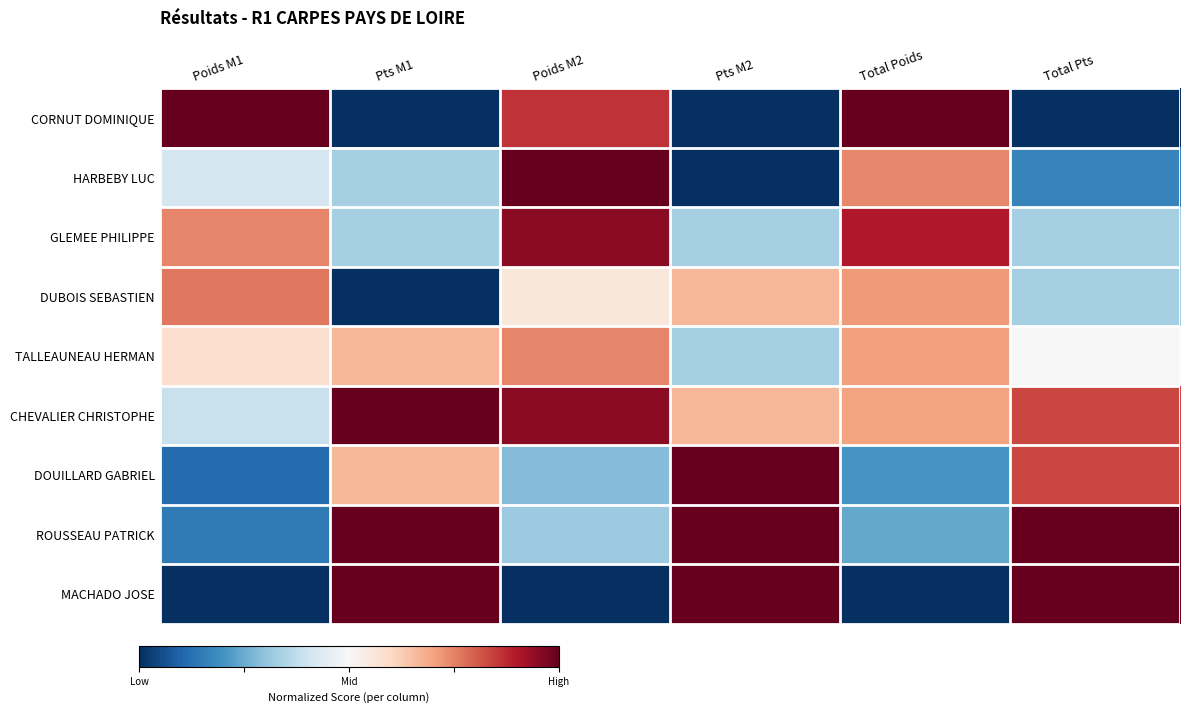

Reading right to left, transcribe all the data shown in this chart.

CORNUT DOMINIQUE: Total Pts=0.0	Total Poids=1.0	Pts M2=0.0	Poids M2=0.9	Pts M1=0.0	Poids M1=1.0
HARBEBY LUC: Total Pts=0.2	Total Poids=0.7	Pts M2=0.0	Poids M2=1.0	Pts M1=0.3	Poids M1=0.4
GLEMEE PHILIPPE: Total Pts=0.3	Total Poids=0.9	Pts M2=0.3	Poids M2=1.0	Pts M1=0.3	Poids M1=0.7
DUBOIS SEBASTIEN: Total Pts=0.3	Total Poids=0.7	Pts M2=0.7	Poids M2=0.6	Pts M1=0.0	Poids M1=0.8
TALLEAUNEAU HERMAN: Total Pts=0.5	Total Poids=0.7	Pts M2=0.3	Poids M2=0.7	Pts M1=0.7	Poids M1=0.6
CHEVALIER CHRISTOPHE: Total Pts=0.8	Total Poids=0.7	Pts M2=0.7	Poids M2=1.0	Pts M1=1.0	Poids M1=0.4
DOUILLARD GABRIEL: Total Pts=0.8	Total Poids=0.2	Pts M2=1.0	Poids M2=0.3	Pts M1=0.7	Poids M1=0.1
ROUSSEAU PATRICK: Total Pts=1.0	Total Poids=0.2	Pts M2=1.0	Poids M2=0.3	Pts M1=1.0	Poids M1=0.1
MACHADO JOSE: Total Pts=1.0	Total Poids=0.0	Pts M2=1.0	Poids M2=0.0	Pts M1=1.0	Poids M1=0.0